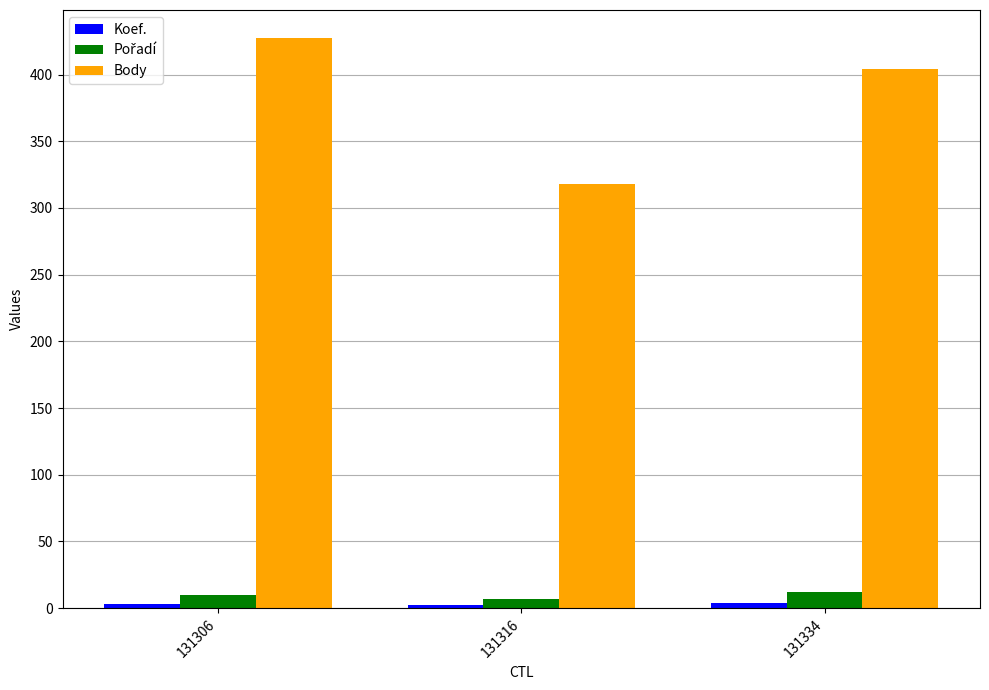

Count the number of categories in the chart.

3